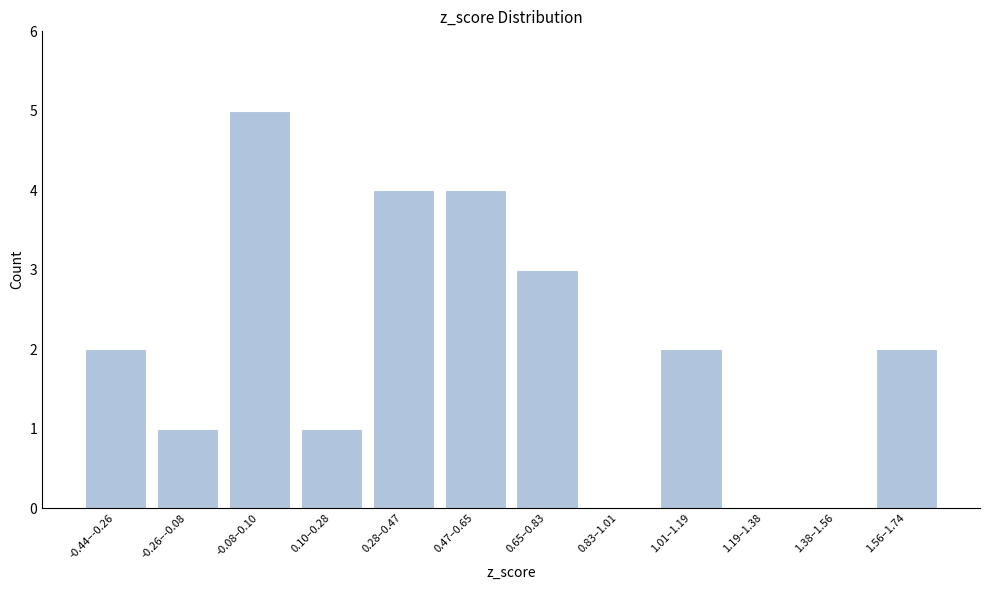

Reading left to right, transcribe all the data shown in this chart.

-0.44–-0.26=2	-0.26–-0.08=1	-0.08–0.10=5	0.10–0.28=1	0.28–0.47=4	0.47–0.65=4	0.65–0.83=3	0.83–1.01=0	1.01–1.19=2	1.19–1.38=0	1.38–1.56=0	1.56–1.74=2